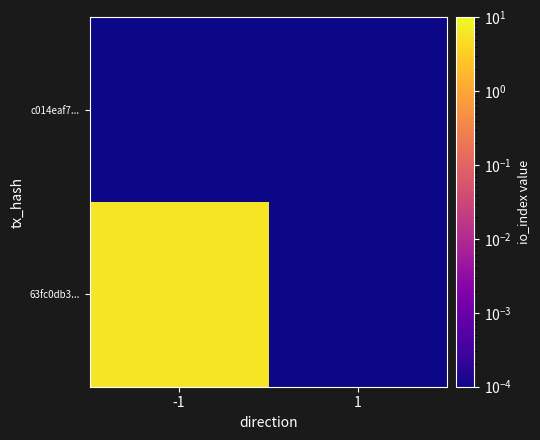

Which series has the largest total across all categories?

63fc0db3...